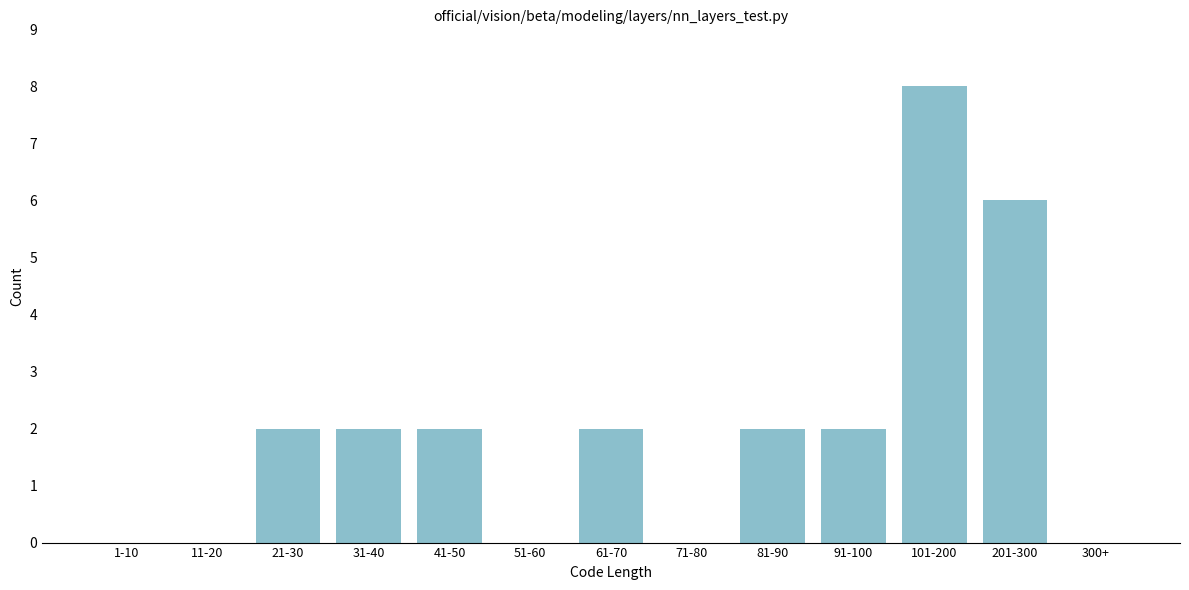

Reading left to right, list all the values displayed in this chart.

1-10=0	11-20=0	21-30=2	31-40=2	41-50=2	51-60=0	61-70=2	71-80=0	81-90=2	91-100=2	101-200=8	201-300=6	300+=0